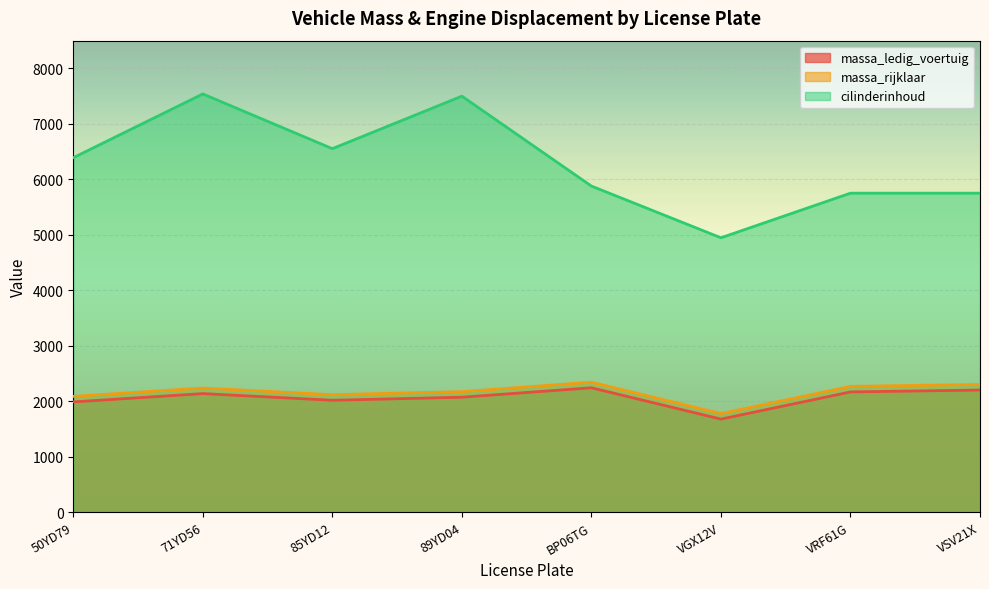

True or false: massa_ledig_voertuig and cilinderinhoud intersect in this chart.

False